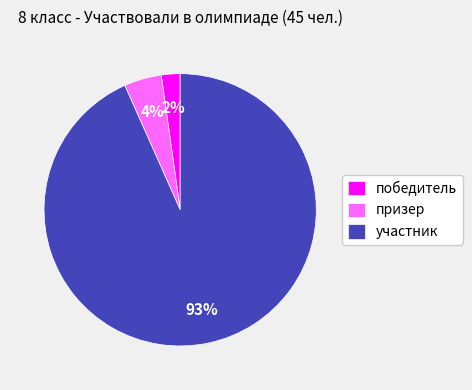

Between призер and победитель, which is larger?

призер